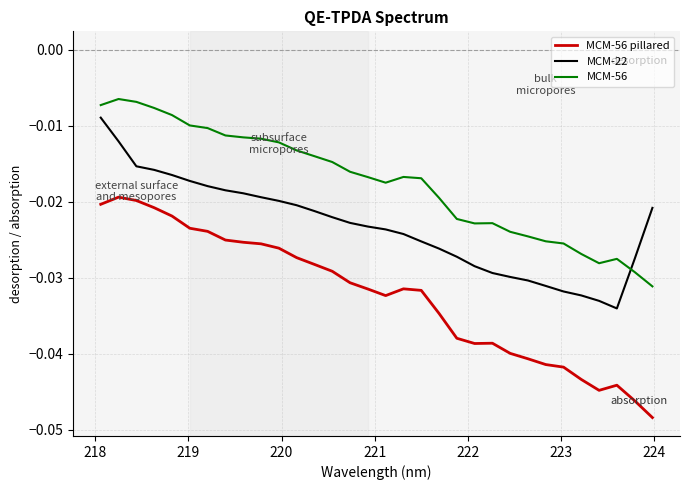

Does the chart display data point markers on the line(s)?

No